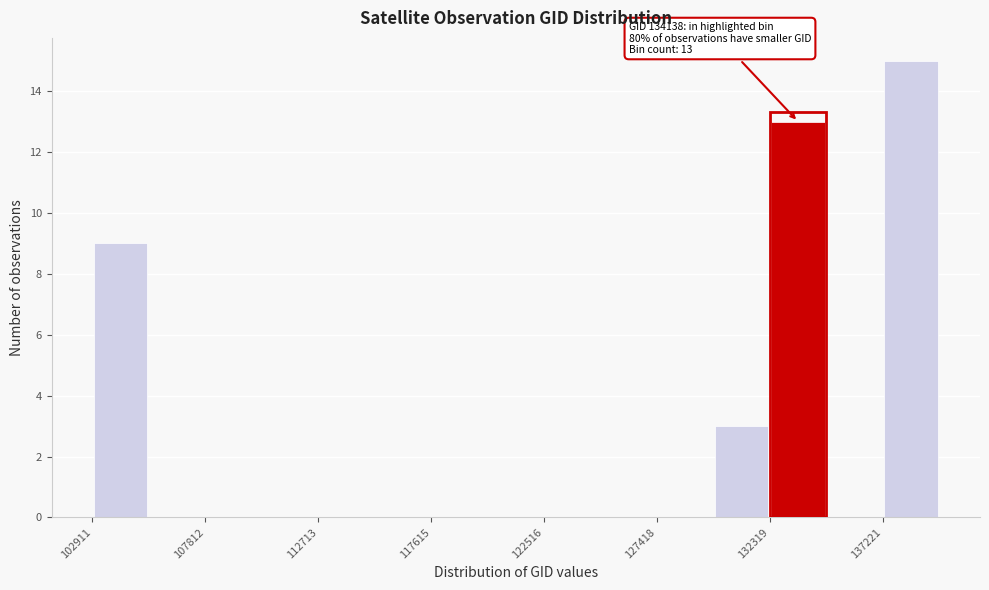

Over which range of the x-axis is the bar tallest?

137000 to 139500